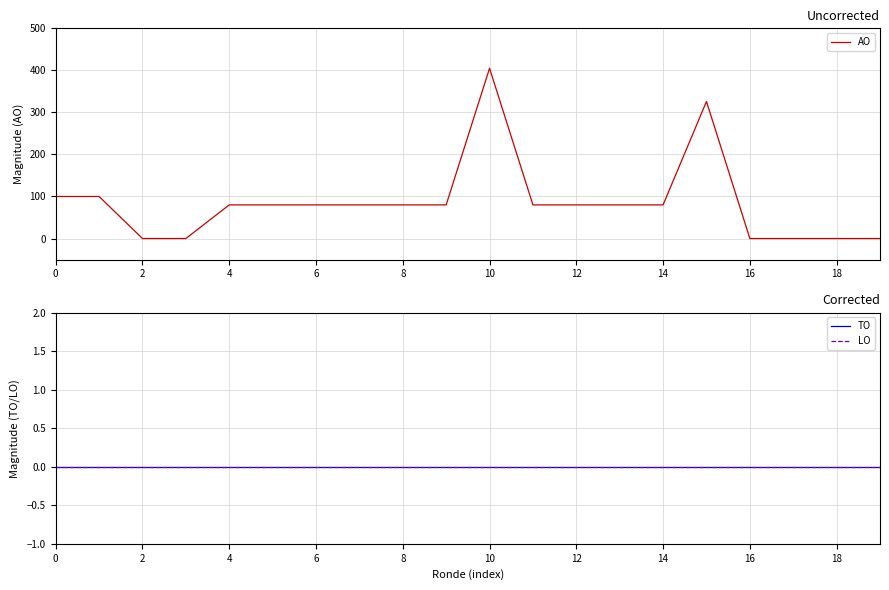

At 2, list the series in order from largest to smallest.

AO, TO, LO